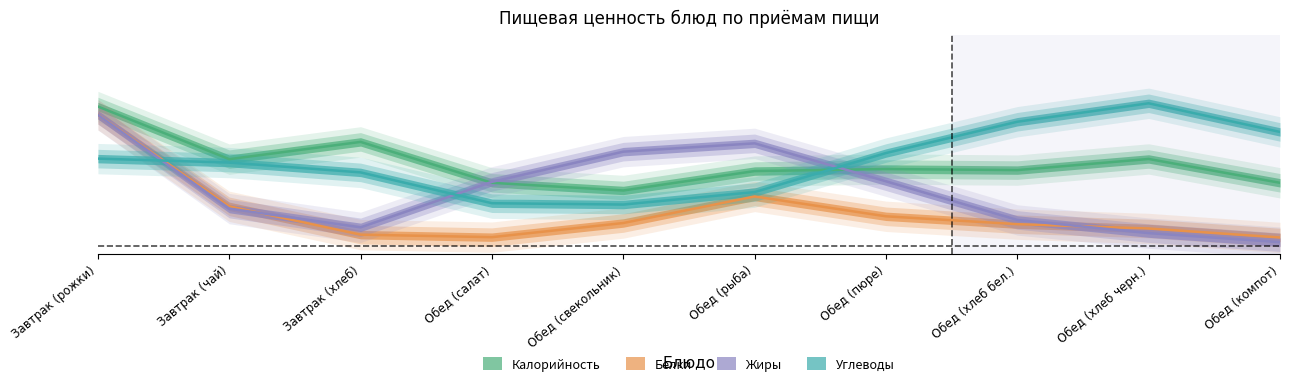

Which category has the highest value across all series?

Обед (хлеб черн.)